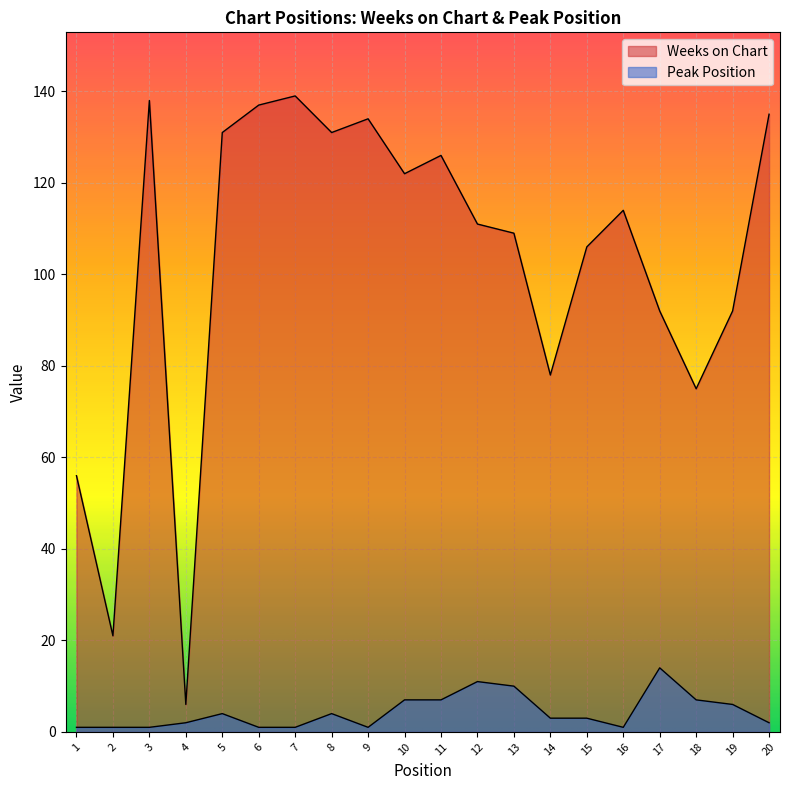

Rank the series by their maximum value, from highest to lowest.

Weeks on Chart, Peak Position